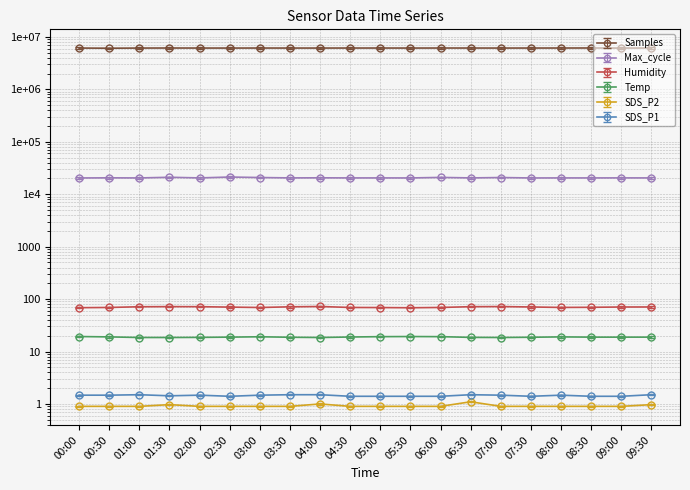

How many lines are shown in the chart?

6